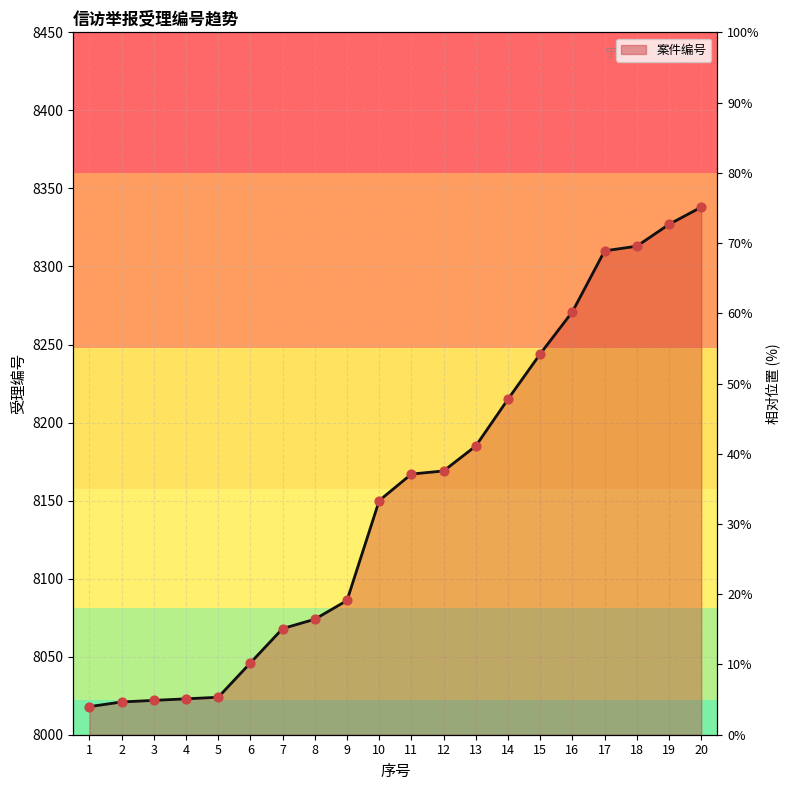

What is the ratio of the value at 2 to the value at 9?

1.0